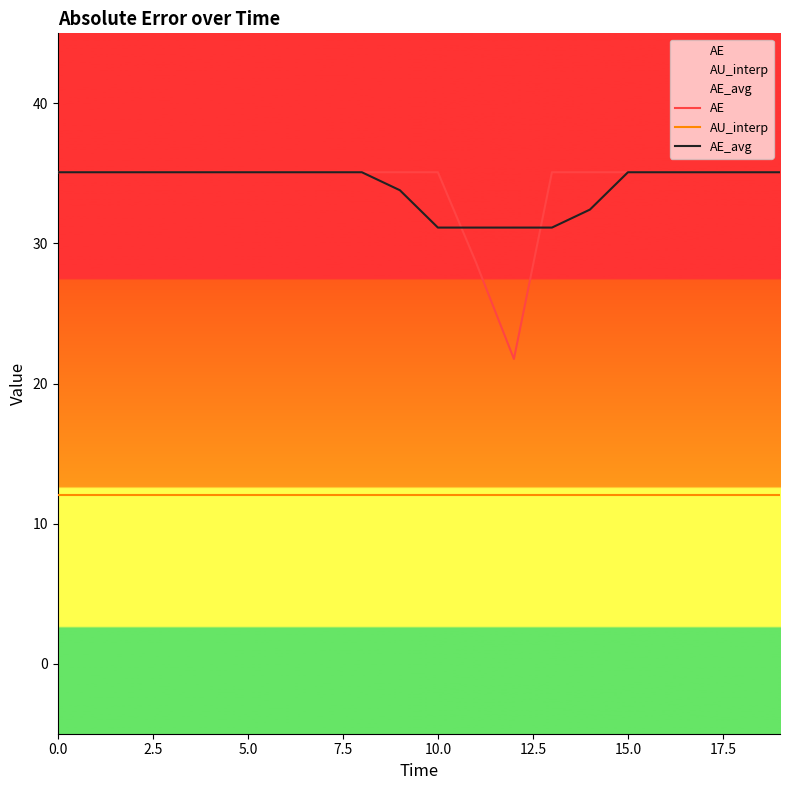

What is the value of the AU_interp point at the 19th from the left?

12.0